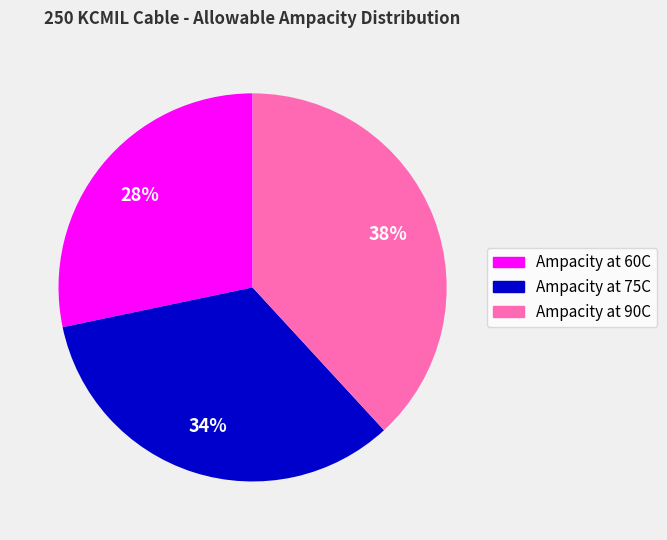

To the nearest percent, what percentage of the pie is Ampacity at 60C?

28%